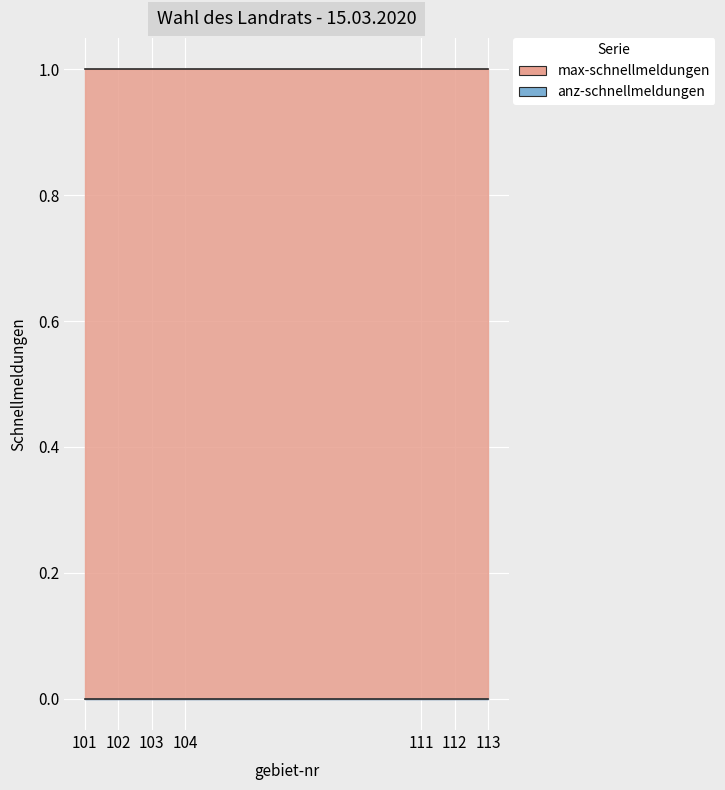

True or false: max-schnellmeldungen and anz-schnellmeldungen cross at least once.

False